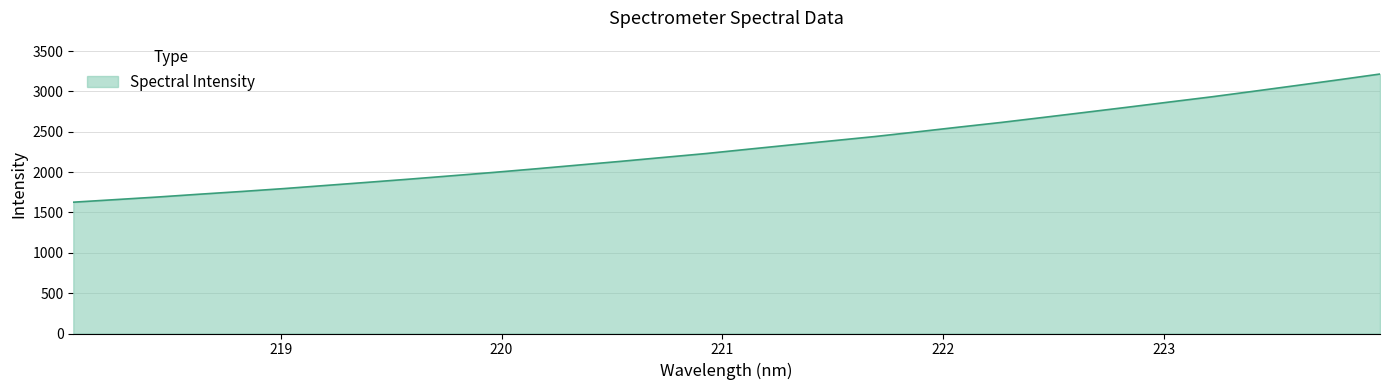

How many distinct data groups are displayed?

1